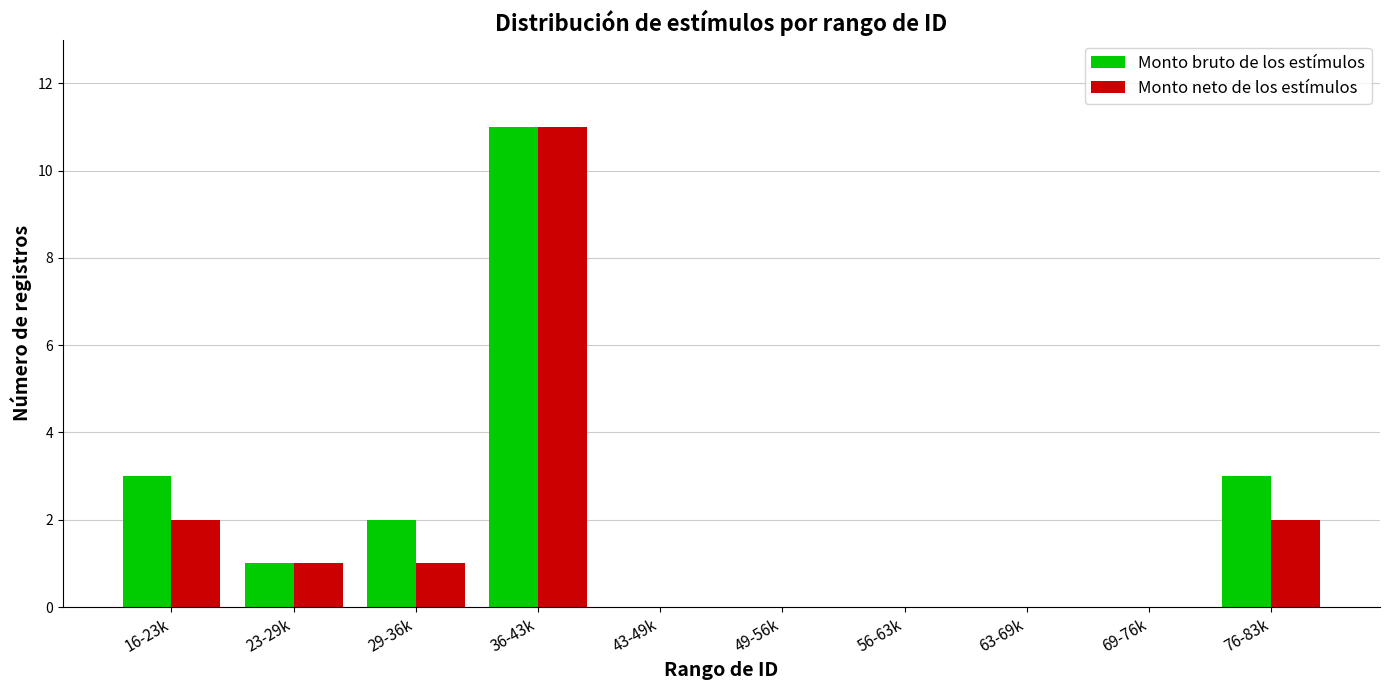

Reading left to right, extract all data points from this chart.

Monto bruto de los estímulos: 16-23k=3	23-29k=1	29-36k=2	36-43k=11	43-49k=0	49-56k=0	56-63k=0	63-69k=0	69-76k=0	76-83k=3
Monto neto de los estímulos: 16-23k=2	23-29k=1	29-36k=1	36-43k=11	43-49k=0	49-56k=0	56-63k=0	63-69k=0	69-76k=0	76-83k=2